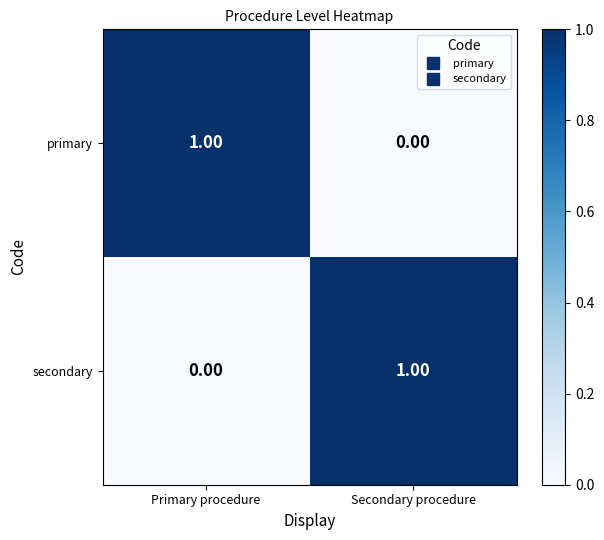

Is the value of primary at Primary procedure greater than the value of secondary at Primary procedure?

Yes